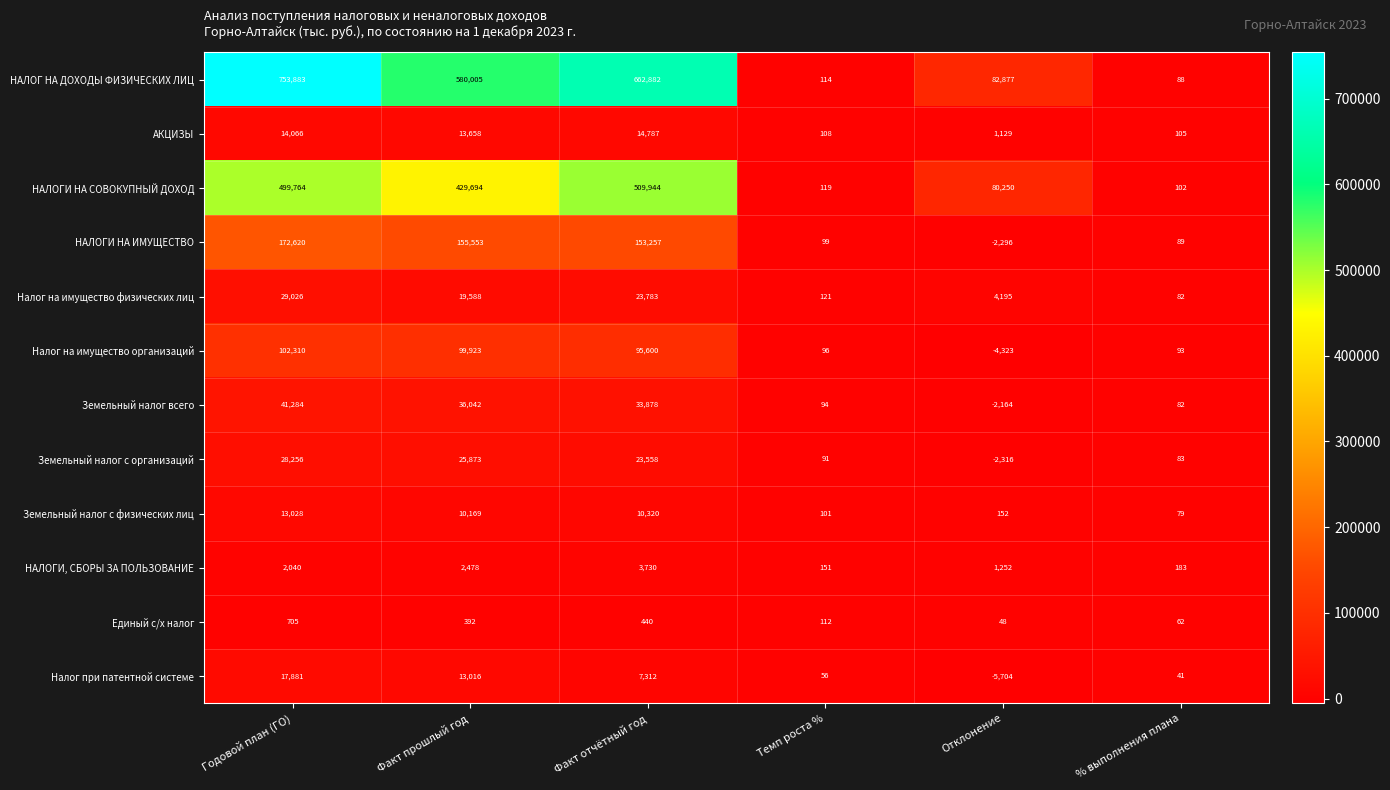

At which label is Налог на имущество физических лиц closest to 14554?

Факт прошлый год